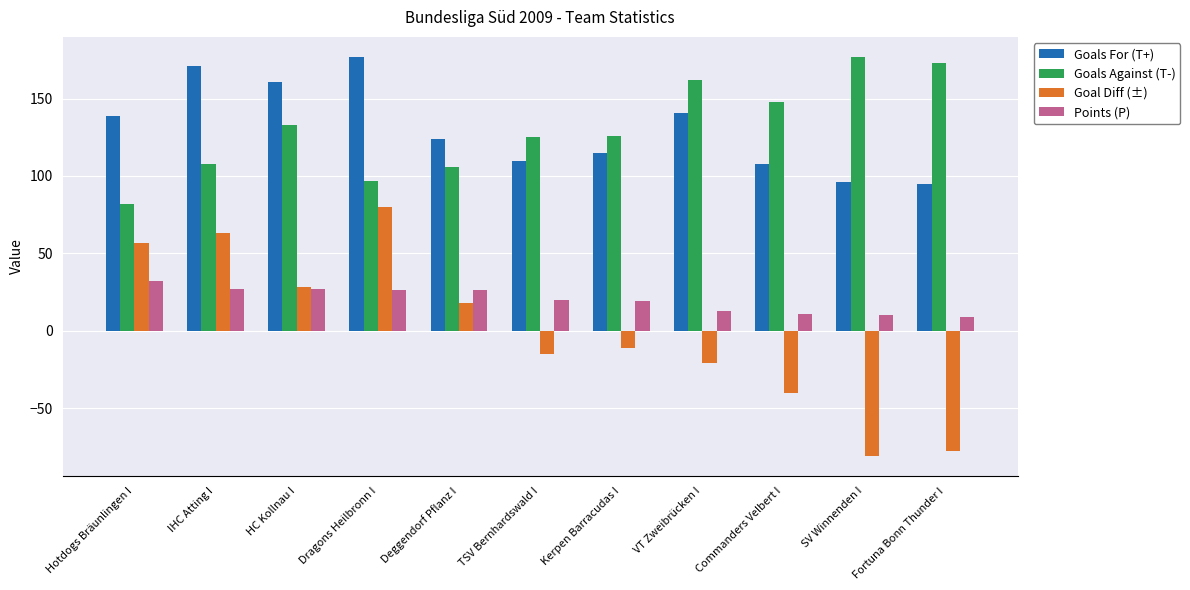

What is the value of the Goals For (T+) bar at the 11th from the left?

95